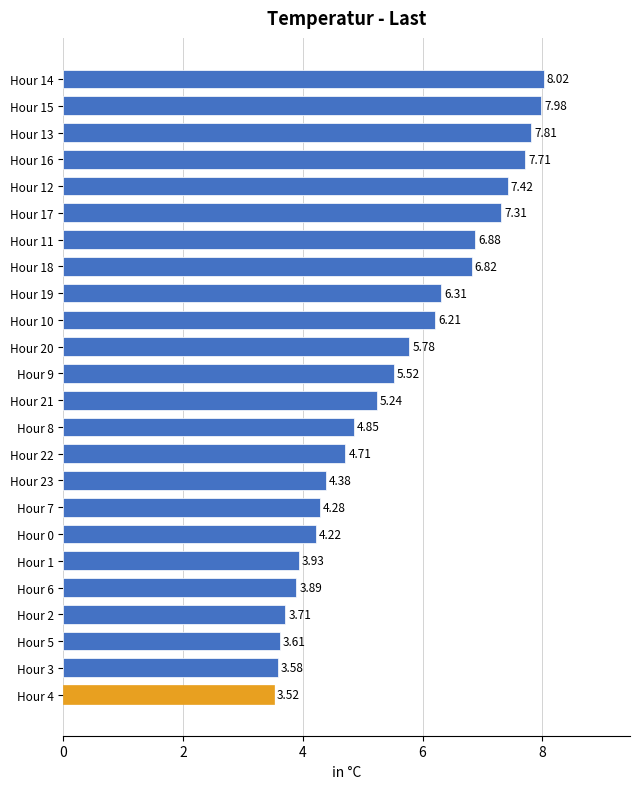

What is the change in value from Hour 4 to Hour 13?

+4.3